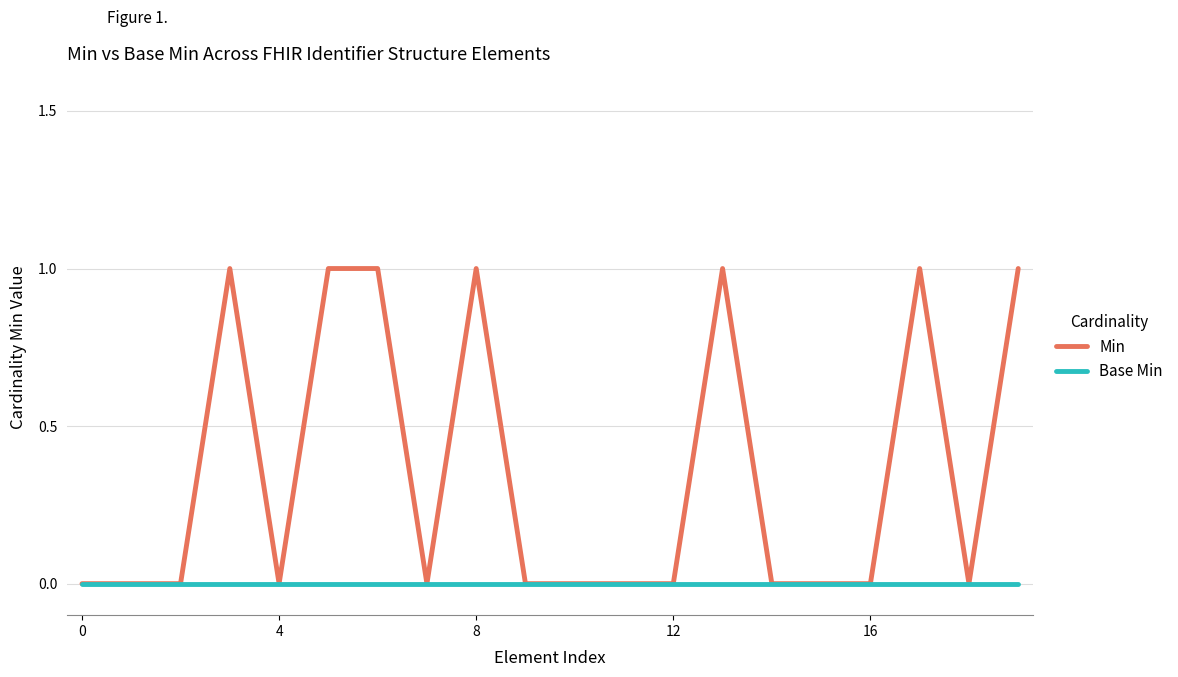

List the series in order of their peak value, lowest first.

Base Min, Min